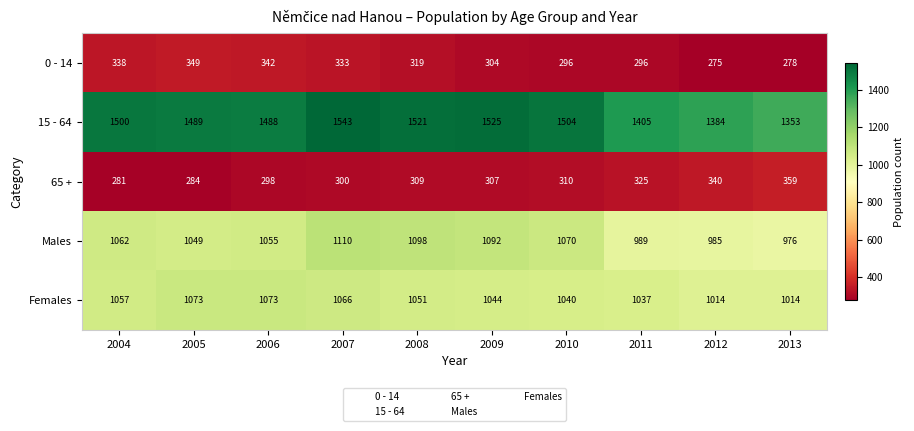

What is the difference between the highest and lowest values at 2005?

1205